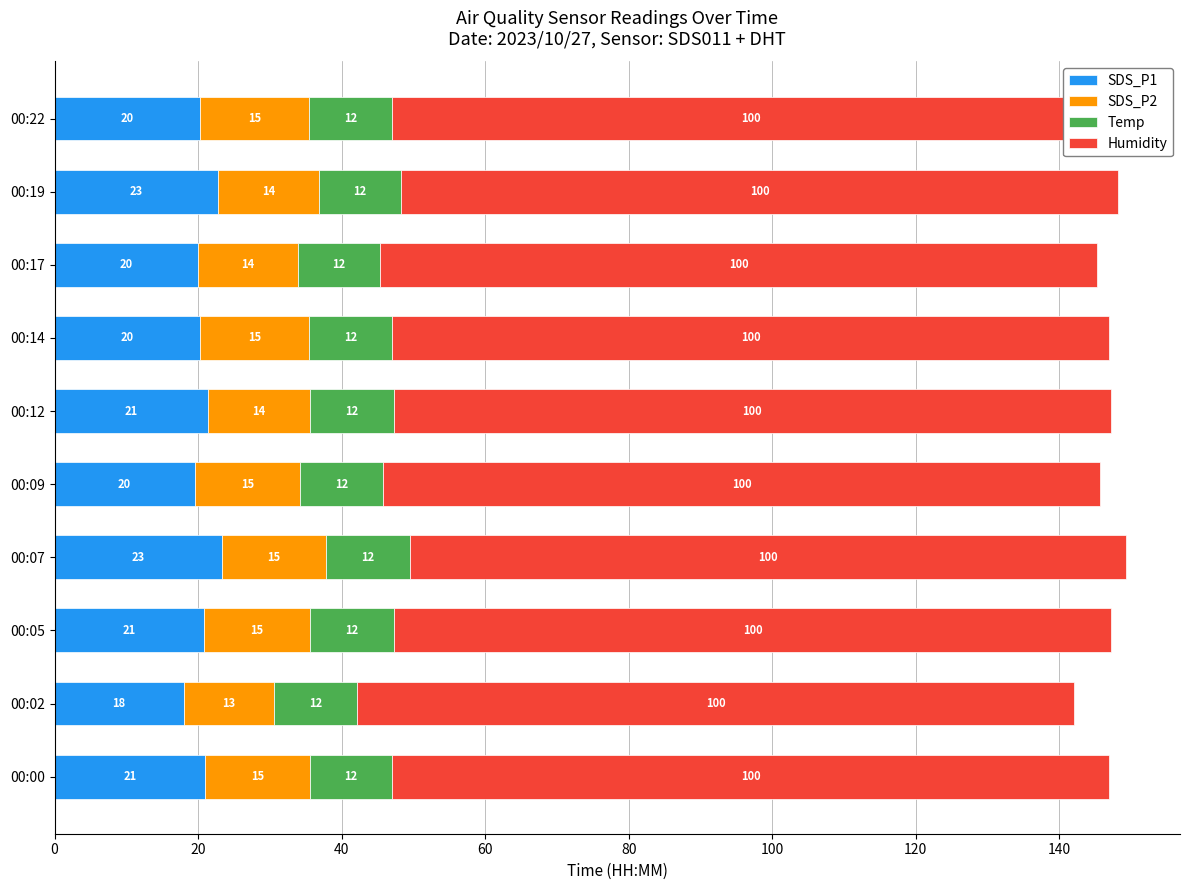

The value of Temp at 00:19 is 20.3. True or false?

False